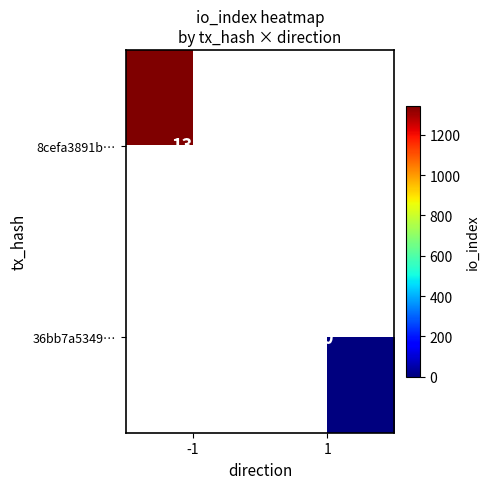

Is the value of 8cefa3891b… at -1 greater than the value of 36bb7a5349… at -1?

No